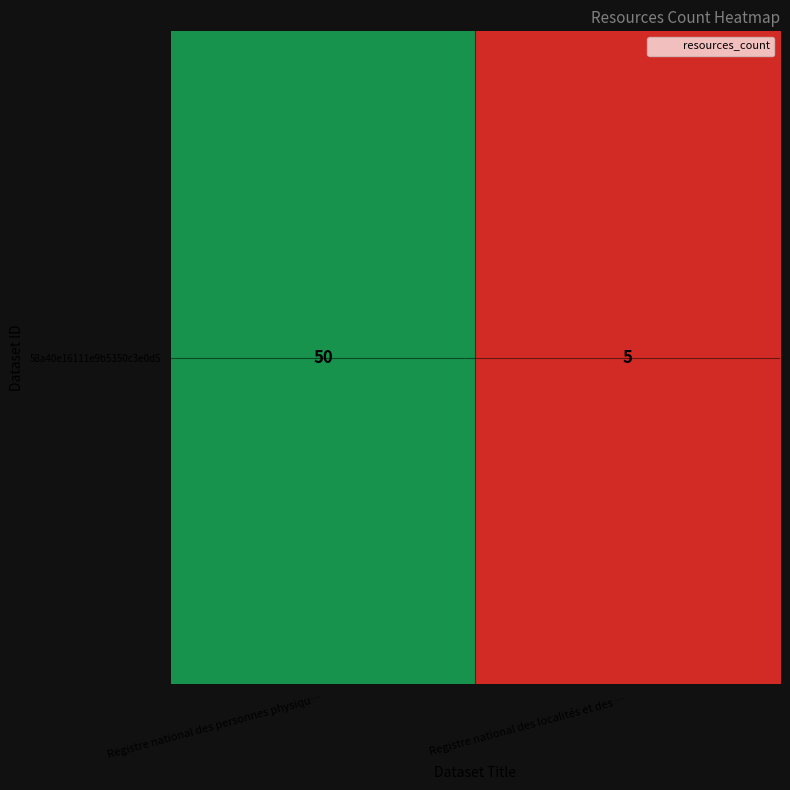

Which has a higher value, Registre national des personnes physiqu… or Registre national des localités et des …?

Registre national des personnes physiqu…